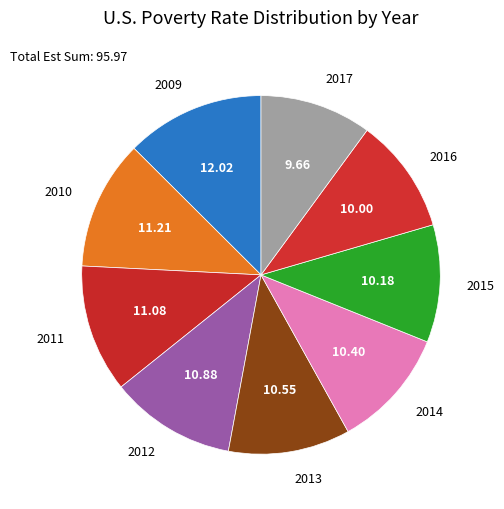

Rank the categories by value from highest to lowest.

2009, 2010, 2011, 2012, 2013, 2014, 2015, 2016, 2017